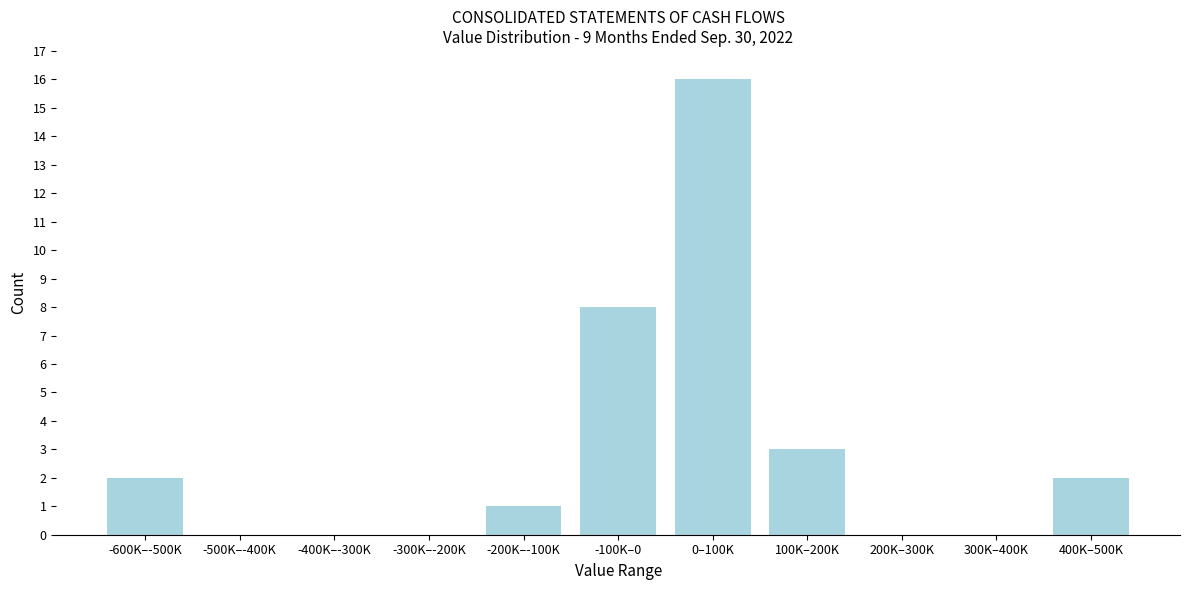

Reading left to right, transcribe all the data shown in this chart.

-600K–-500K=2	-500K–-400K=0	-400K–-300K=0	-300K–-200K=0	-200K–-100K=1	-100K–0=8	0–100K=16	100K–200K=3	200K–300K=0	300K–400K=0	400K–500K=2